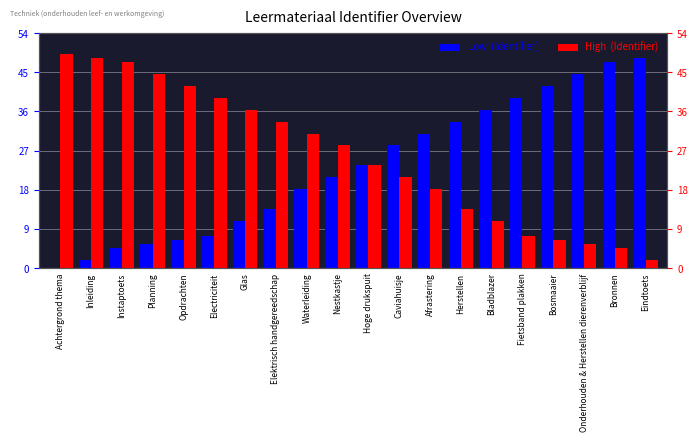

Is the value of Low  (Identifier) at Bladblazer greater than the value of High  (Identifier) at Eindtoets?

Yes